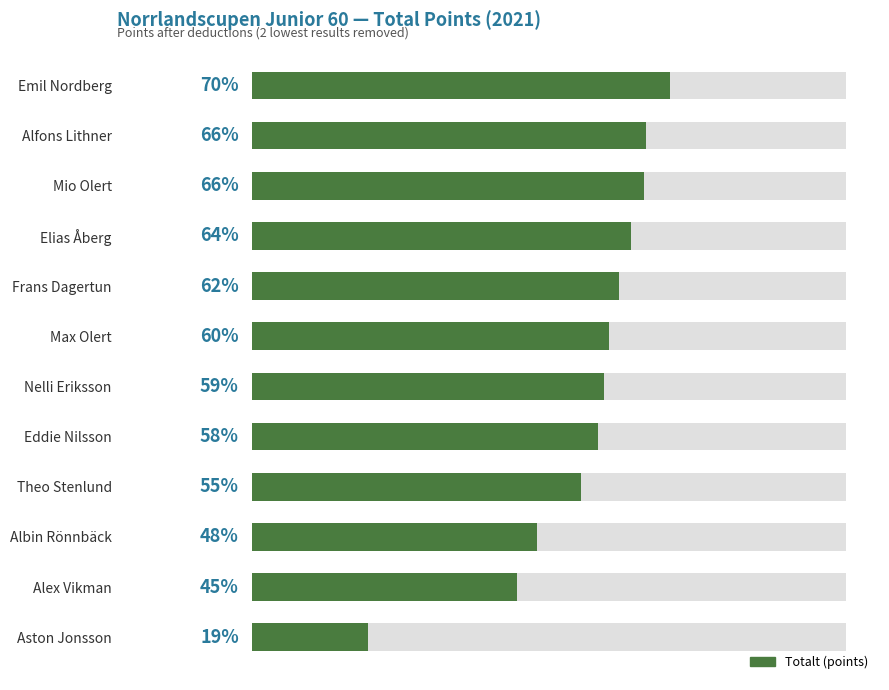

Rank the categories by value from lowest to highest.

11, 10, 9, 8, 7, 6, 5, 4, 3, 2, 1, 0